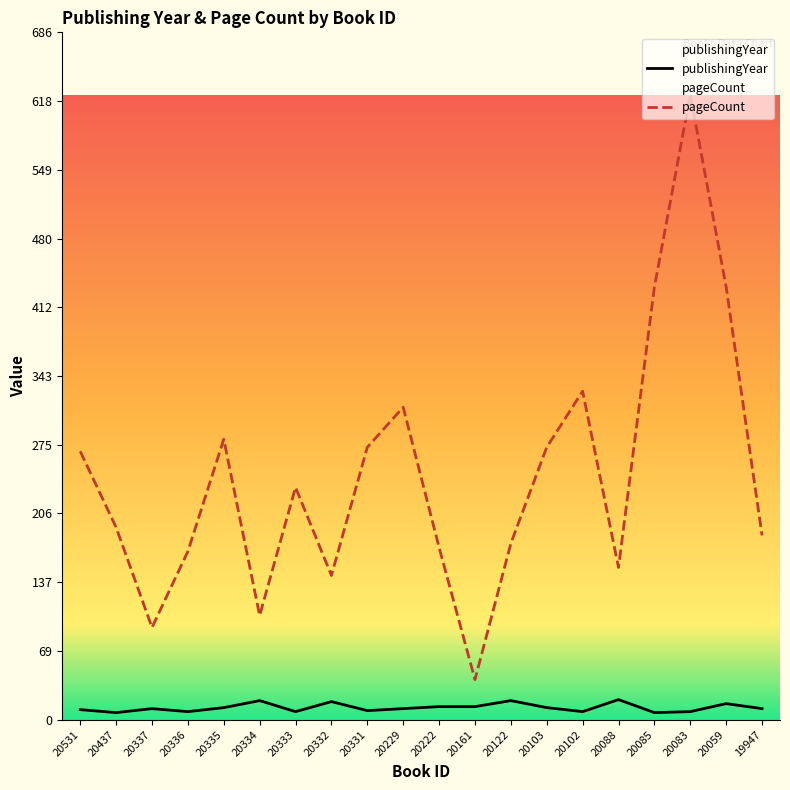

What is the value of the pageCount point at the 19th from the left?

432